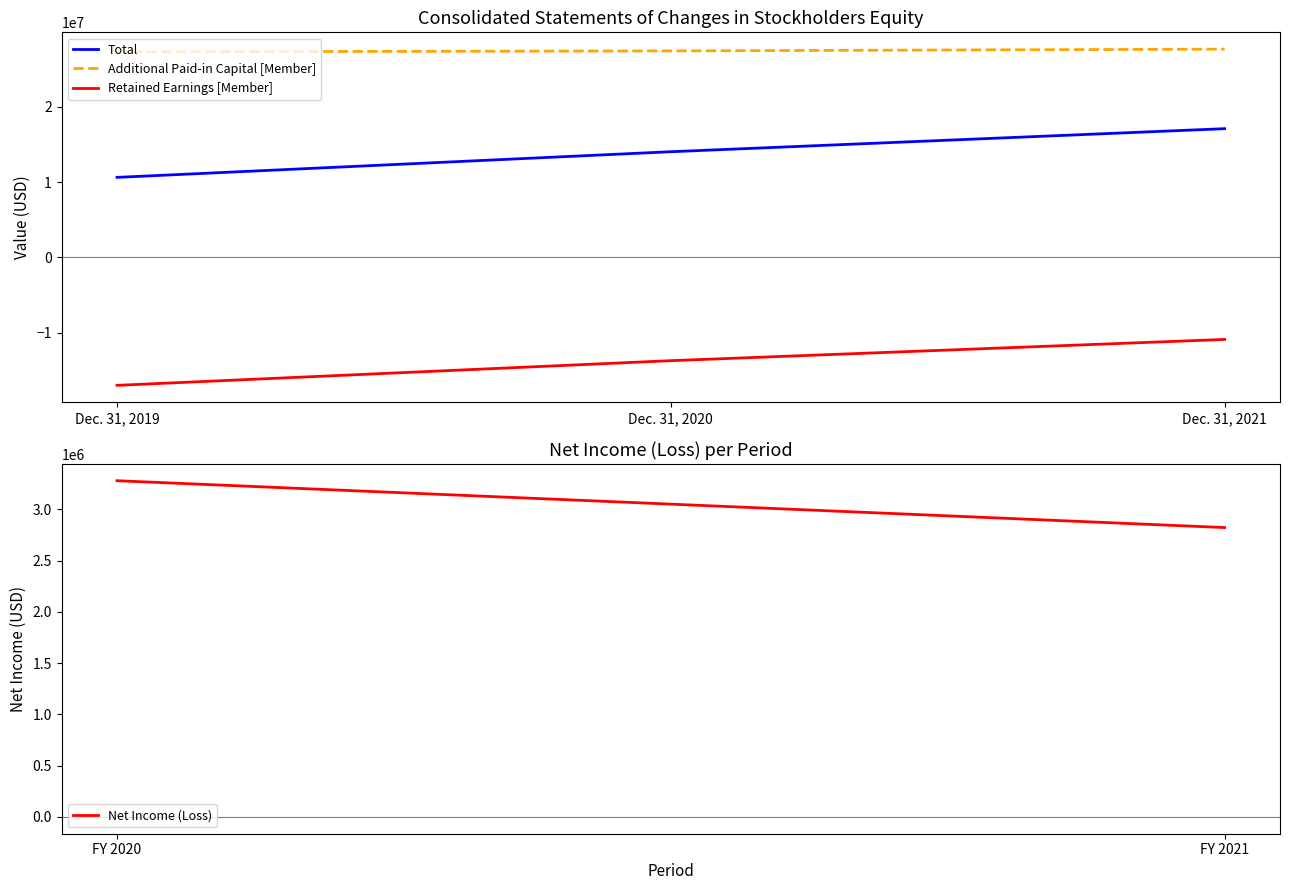

Is the value of Additional Paid-in Capital [Member] at Dec. 31, 2021 greater than the value of Retained Earnings [Member] at Dec. 31, 2020?

Yes